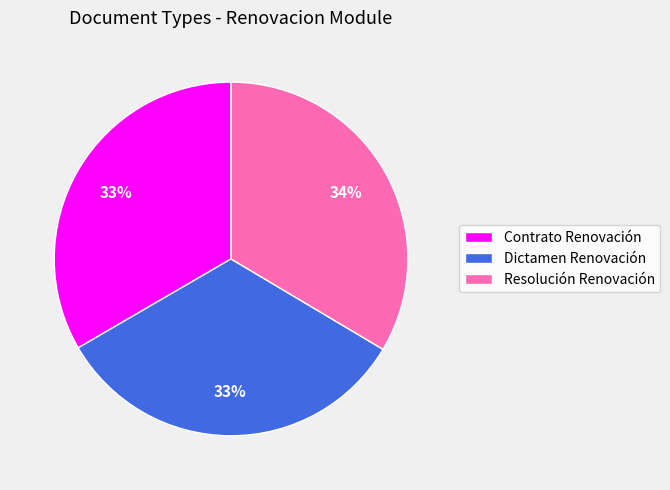

How many slices are in this pie chart?

3